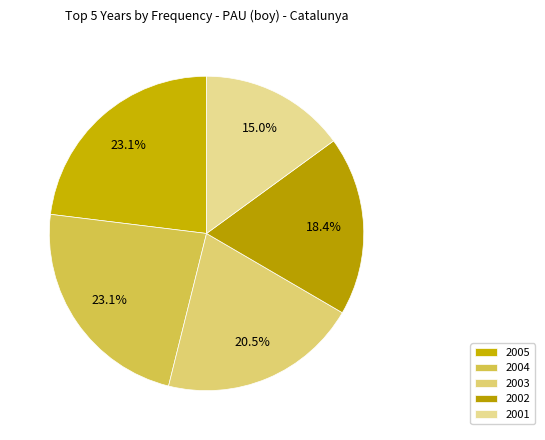

To the nearest percent, what is the average slice percentage?

20%